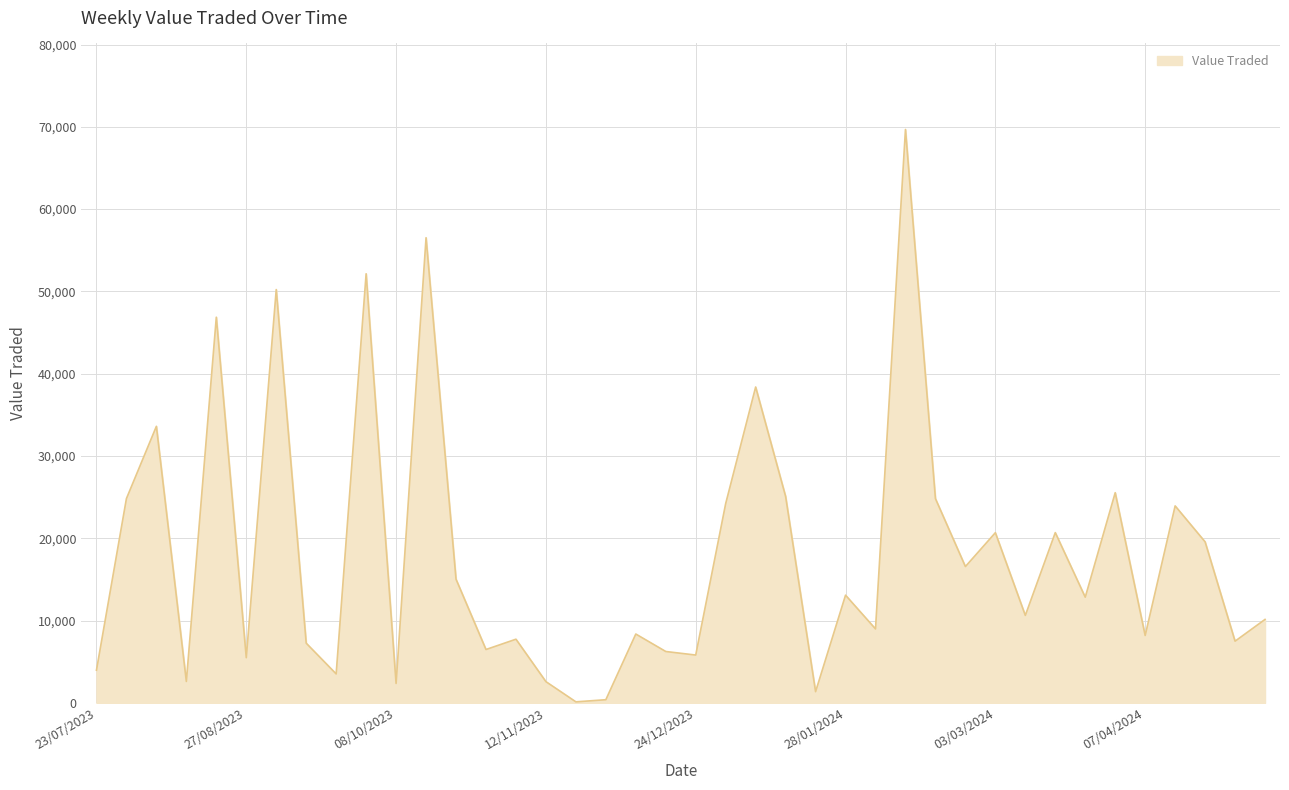

Does the chart have visible grid lines?

Yes